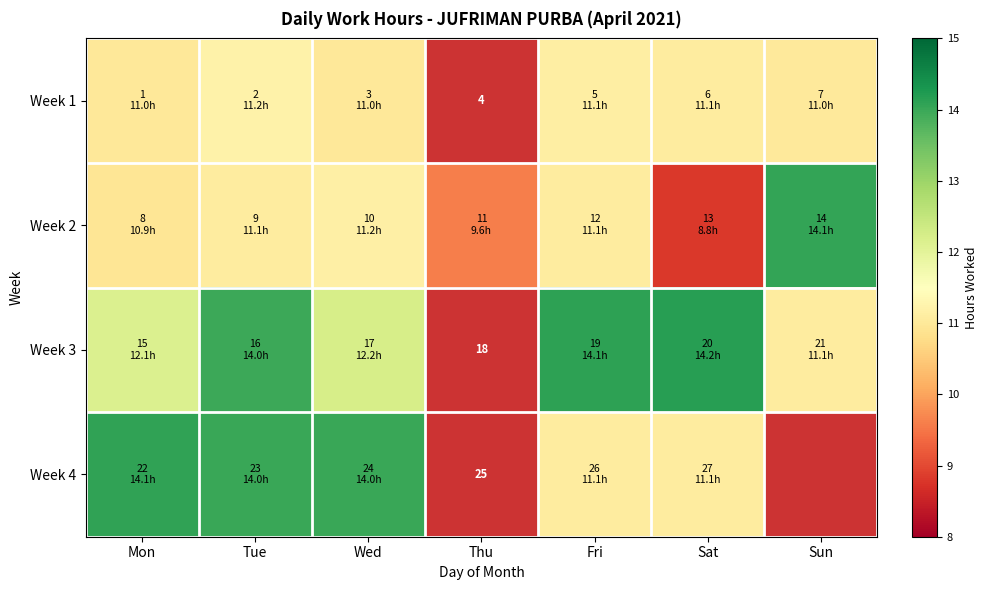

What is the average value of the Week 3 series?

11.1